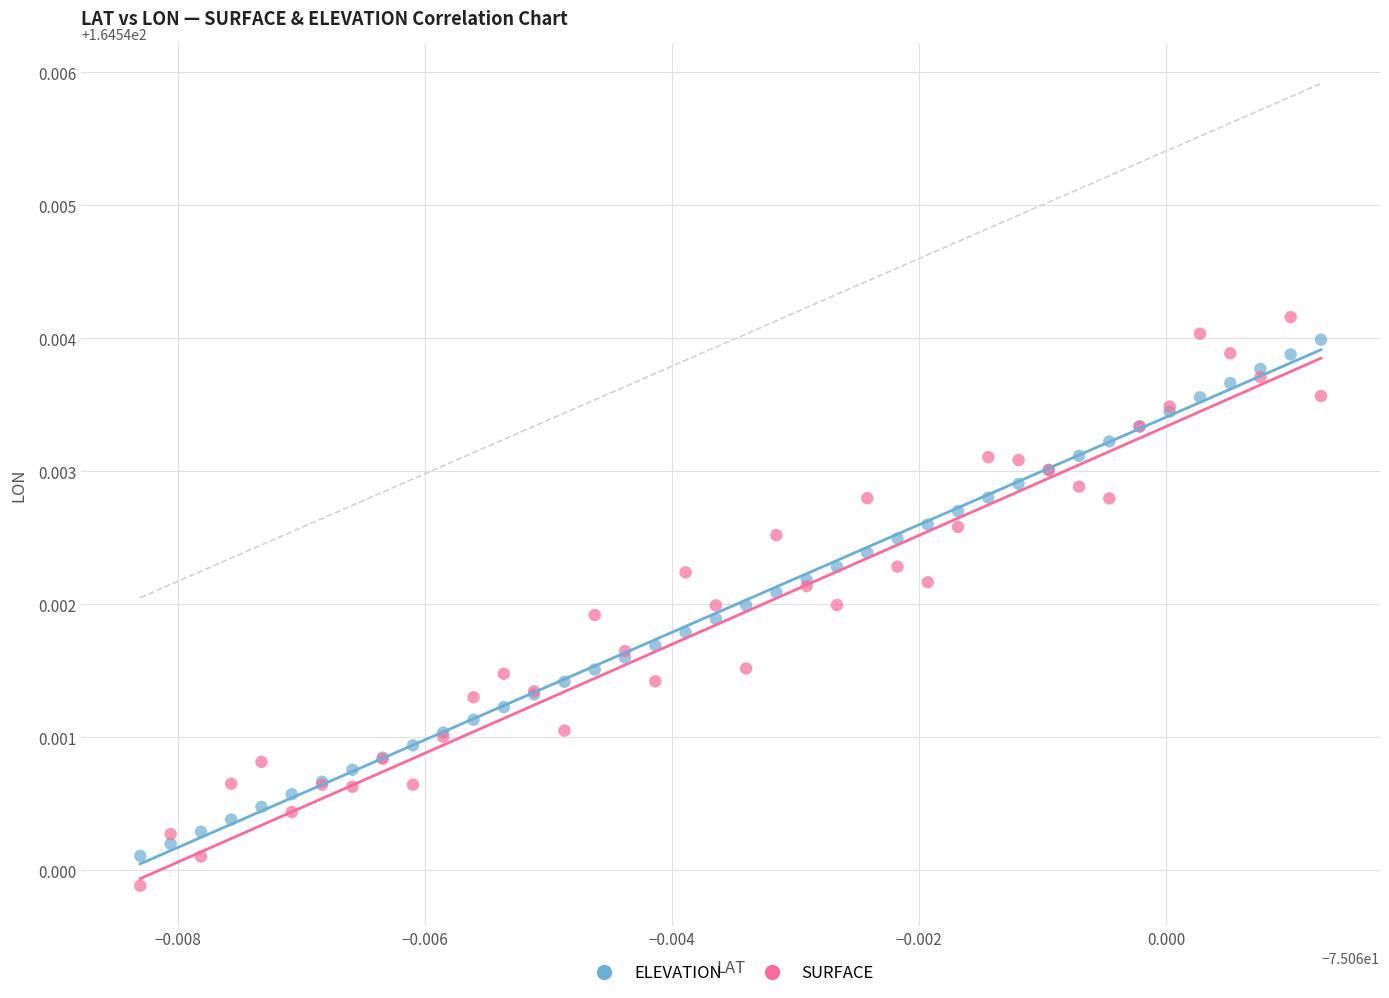

Which series has the largest Y range (max minus min)?

SURFACE